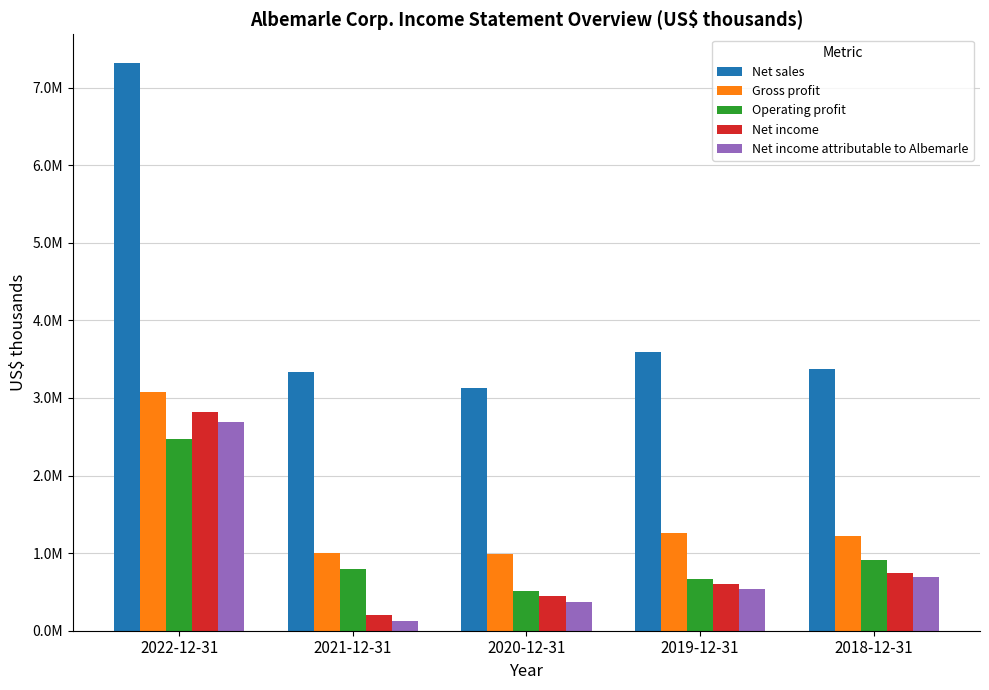

At which label does Net income attributable to Albemarle first exceed 533228?

2022-12-31